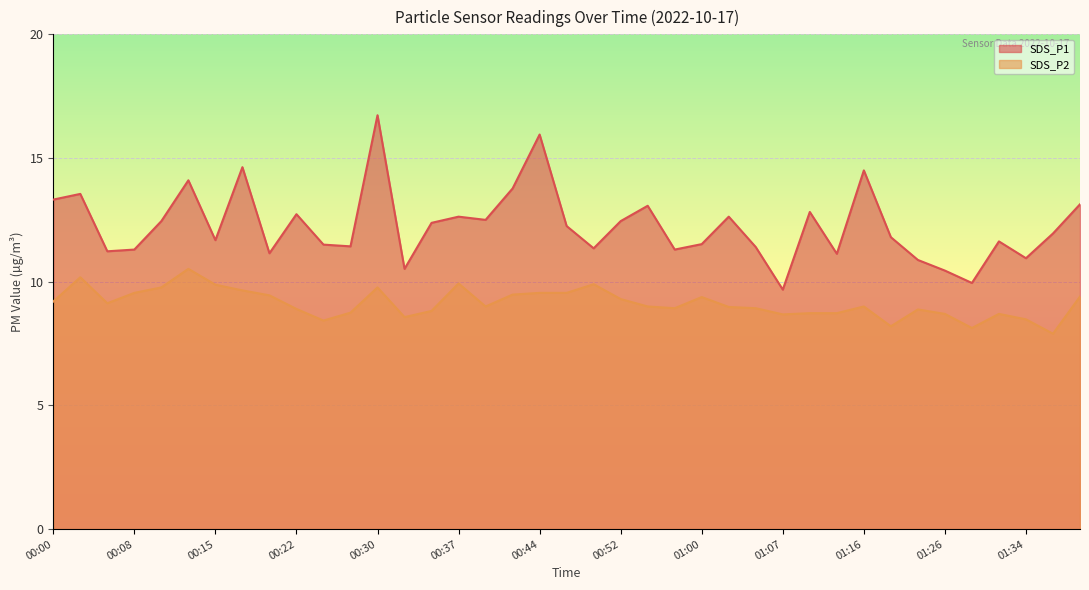

Count the number of data series in this chart.

2